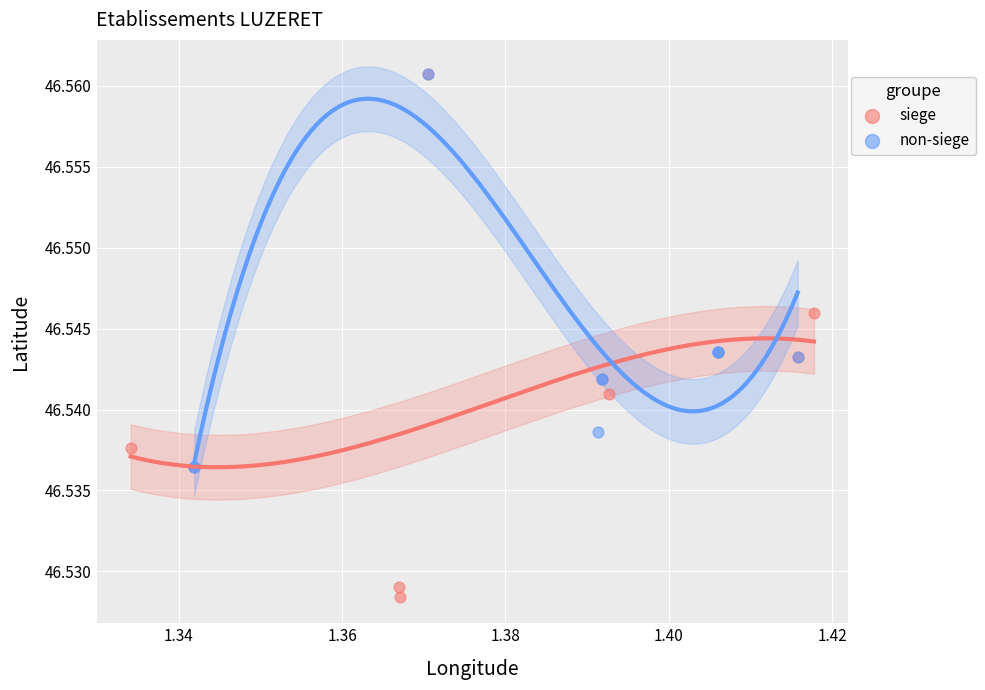

Which series contains the lowest Y value?

siege